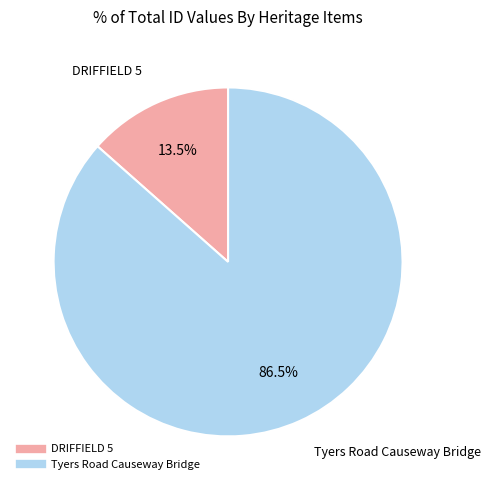

Combined, what portion of the pie is DRIFFIELD 5 and Tyers Road Causeway Bridge?

100.0%